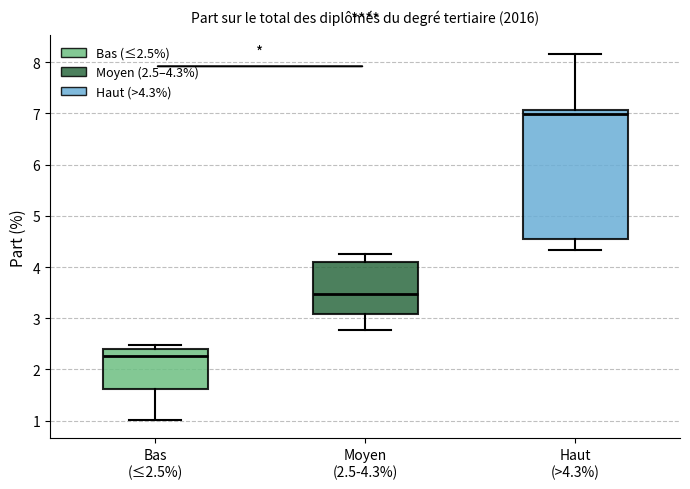

Comparing the boxes themselves (not the whiskers), which one is the tallest?

Haut (>4.3%)